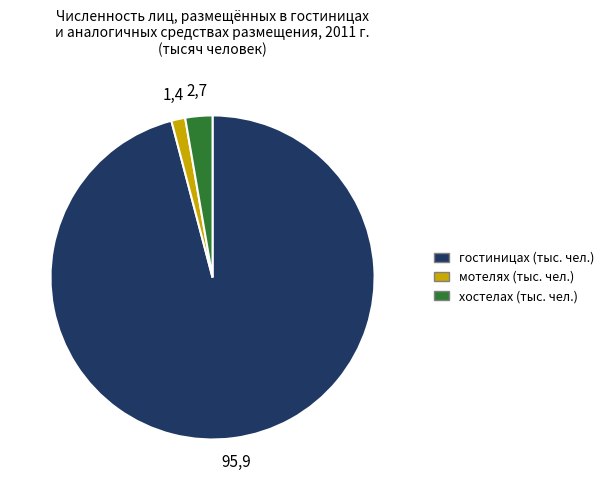

Which slice represents more than half of the pie?

гостиницах